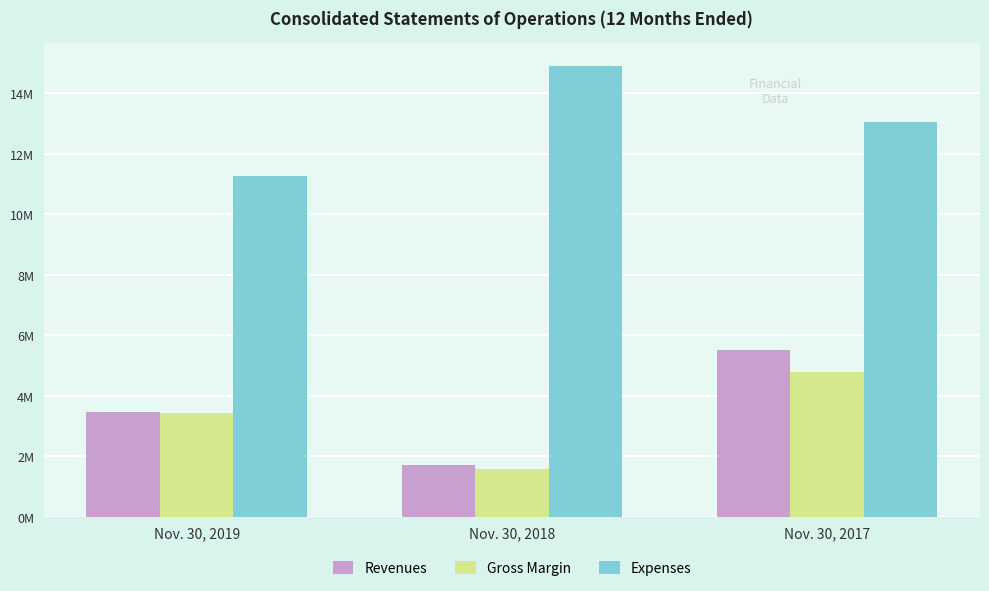

What is the value of the Expenses bar at the 2nd from the left?

14914127